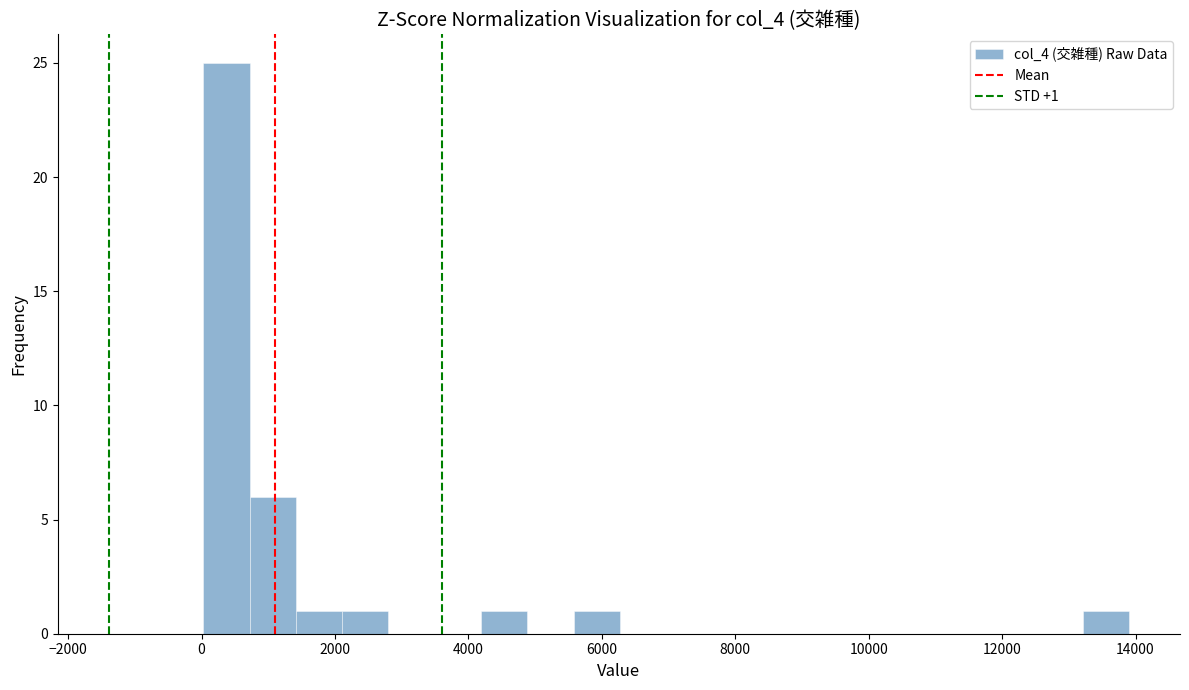

Read against the x-axis, roughly where is the centre of the tallest bar?

400